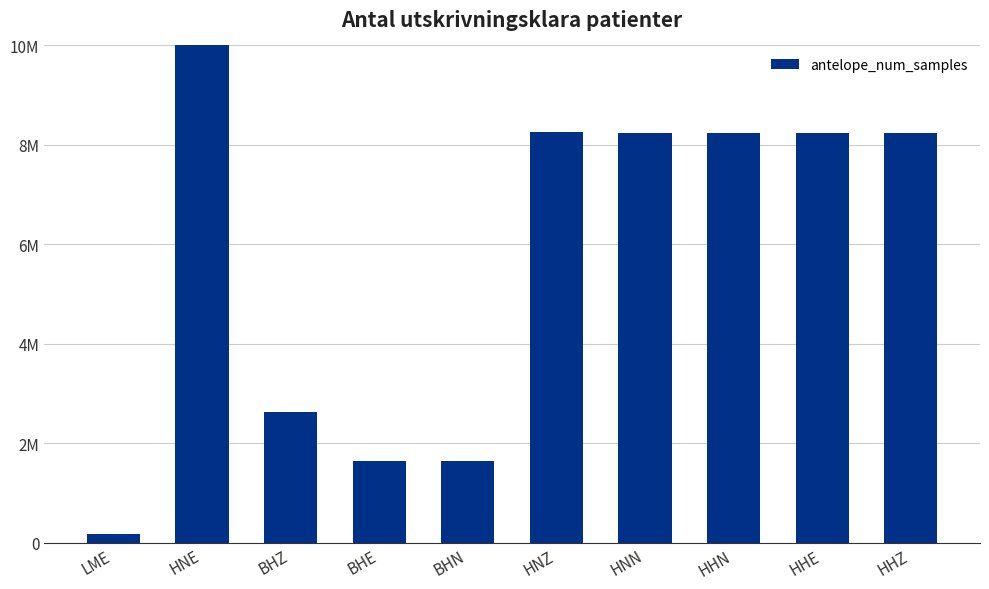

Between HHE and LME, which is larger?

HHE